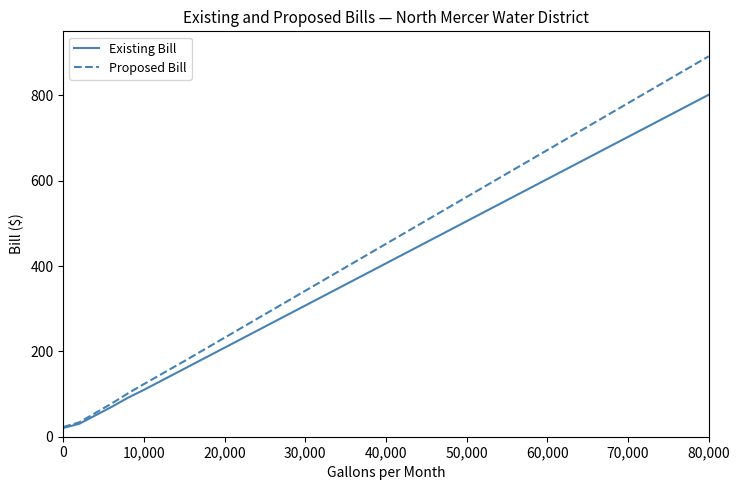

True or false: Existing Bill has more than 0 points higher than both neighbors.

False